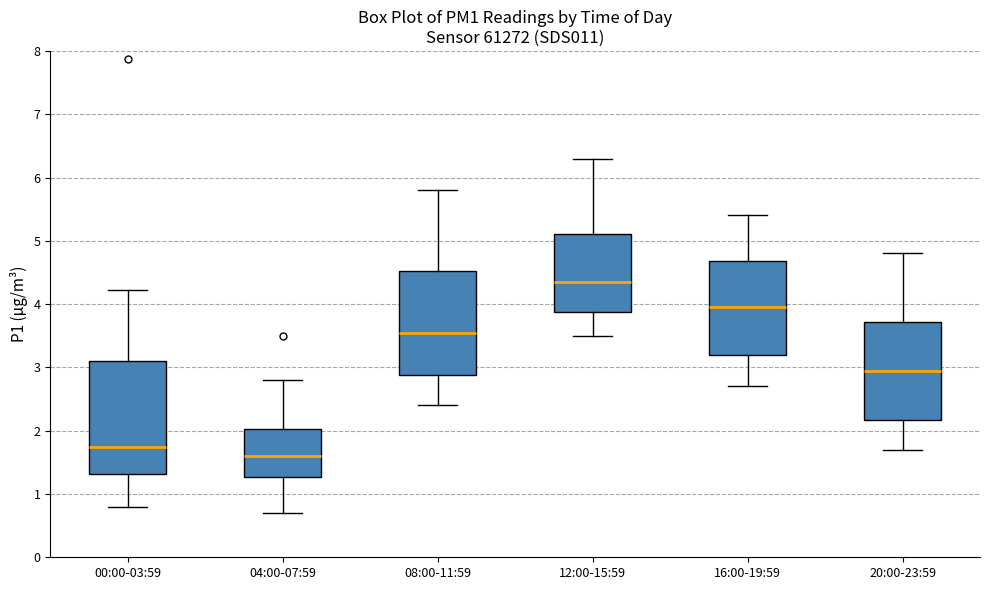

Reading left to right, read every box against the y-axis: the position of its median line, the range the box covers, and the ends of its whiskers. The values are not printed on the chart, so give them approximately, as read against the axis.

00:00-03:59: median 1.8, box 1.3 to 3.1, whiskers 0.8 to 4.2
04:00-07:59: median 1.6, box 1.3 to 2.0, whiskers 0.7 to 2.8
08:00-11:59: median 3.6, box 2.9 to 4.5, whiskers 2.4 to 5.8
12:00-15:59: median 4.4, box 3.9 to 5.1, whiskers 3.5 to 6.3
16:00-19:59: median 4.0, box 3.2 to 4.7, whiskers 2.7 to 5.4
20:00-23:59: median 3.0, box 2.2 to 3.7, whiskers 1.7 to 4.8